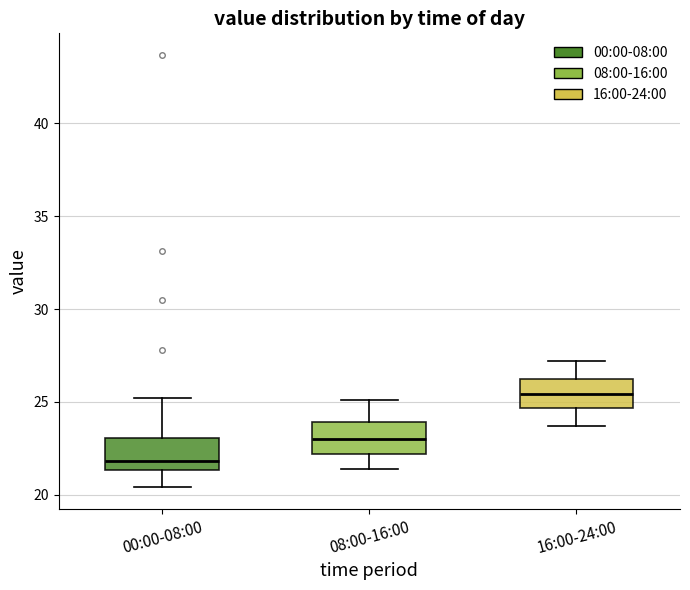

Where does the upper whisker of the box for 16:00-24:00 end on the y-axis? The values are not printed on the chart, so give them approximately, as read against the axis.

27.0